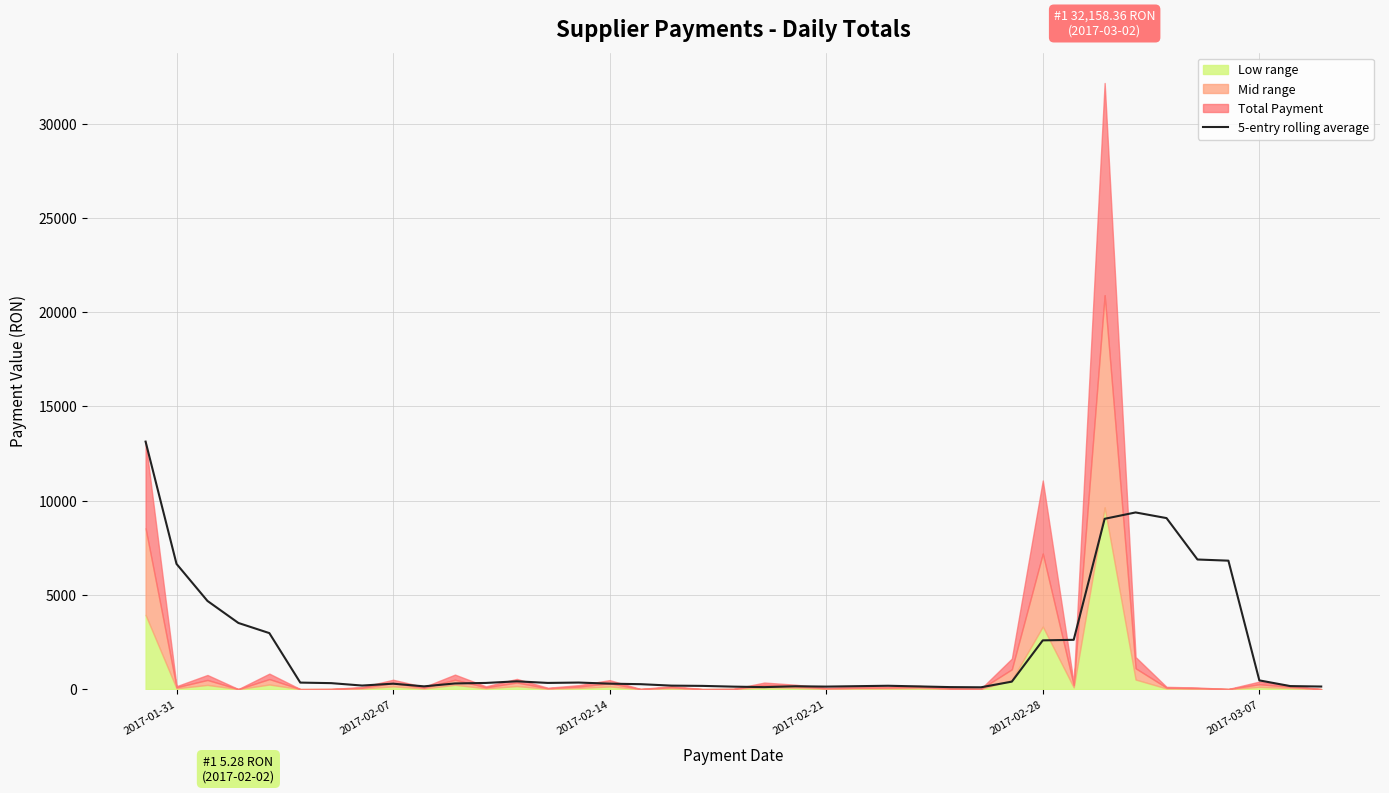

Reading left to right, transcribe all the data shown in this chart.

13133.9	6645.2	4681.0	3512.1	2974.5	348.8	320.0	192.3	291.3	149.9	303.2	330.6	416.6	331.6	350.9	292.5	264.8	187.9	174.0	134.5	108.5	153.8	136.7	158.9	180.9	145.8	109.6	99.1	400.2	2589.1	2618.2	9038.6	9375.3	9075.5	6879.0	6817.1	465.9	163.4	140.0